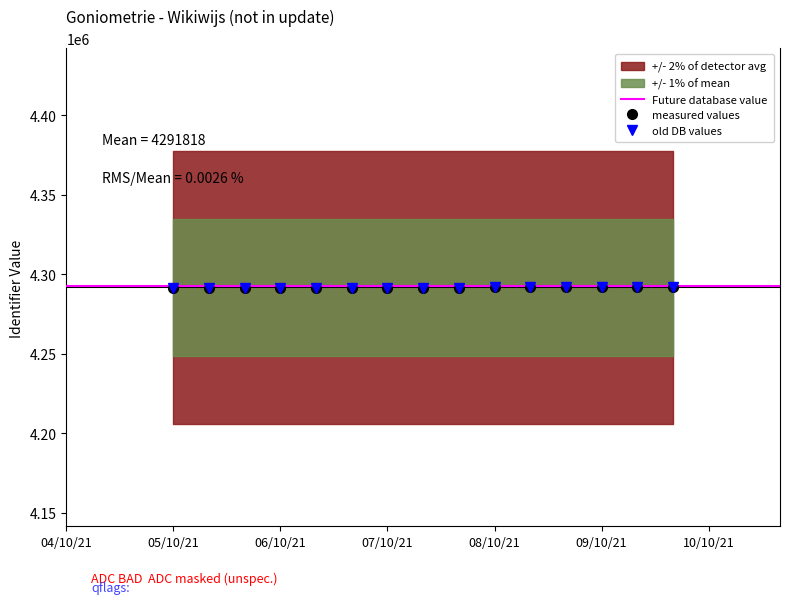

Which series has the largest total across all categories?

measured values